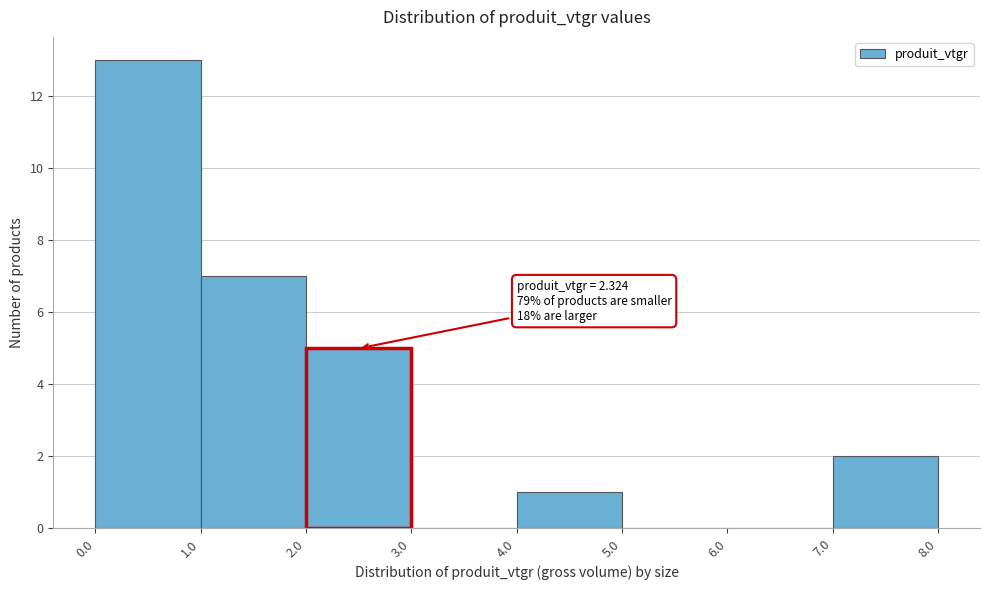

Which range on the x-axis has the tallest bar?

0.0 to 1.0